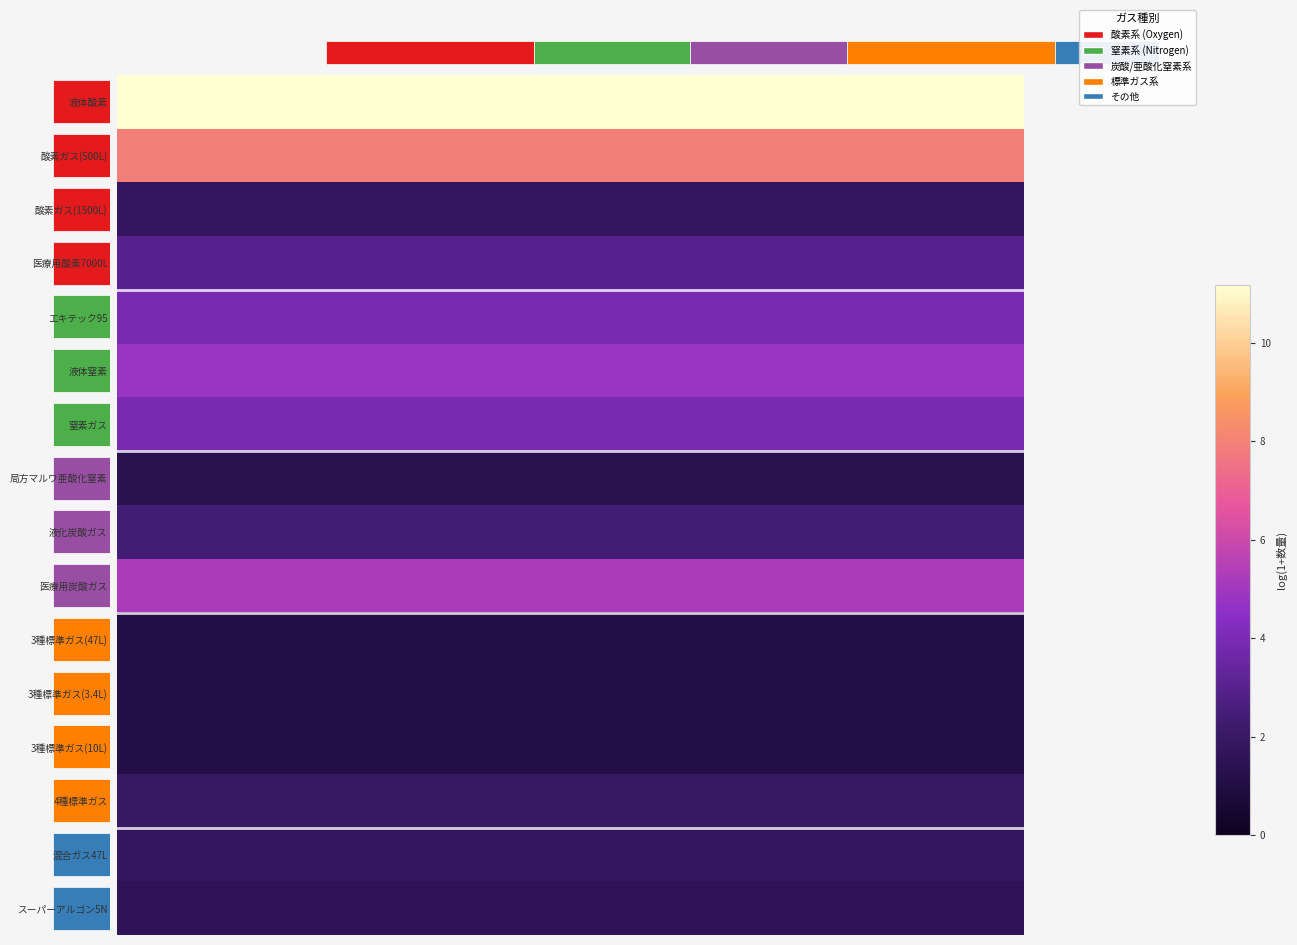

Between 18 and 12, which is larger?

18